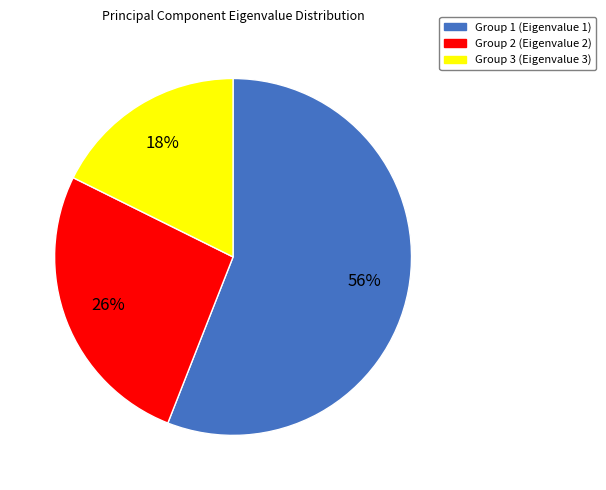

Is there a majority slice in this chart?

Yes